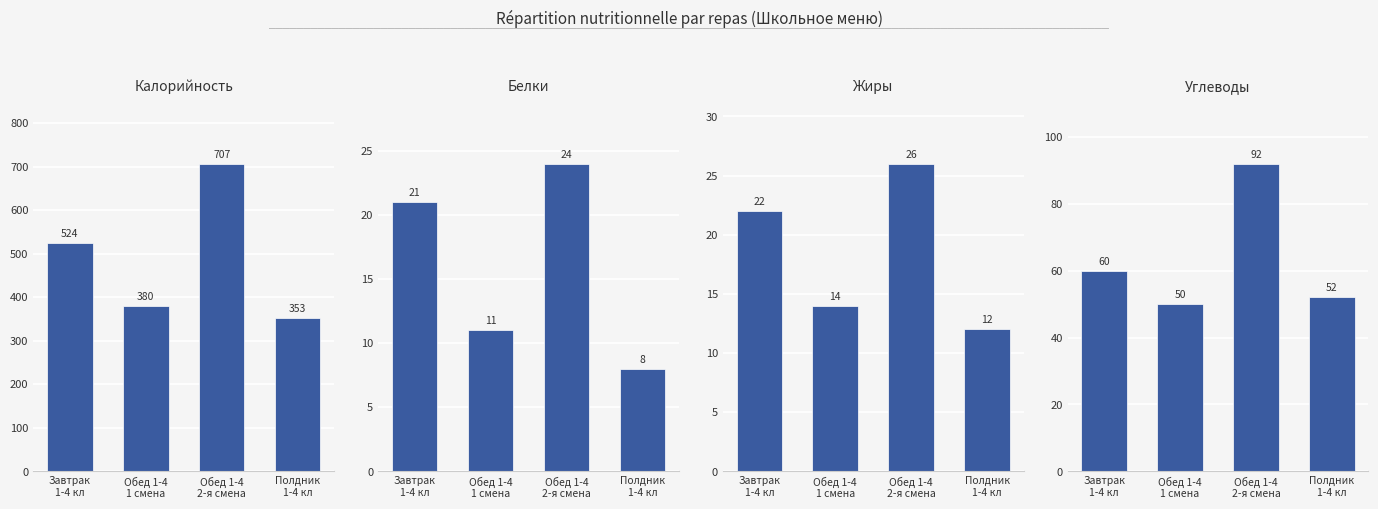

How many values in the Углеводы series are below 60?

2